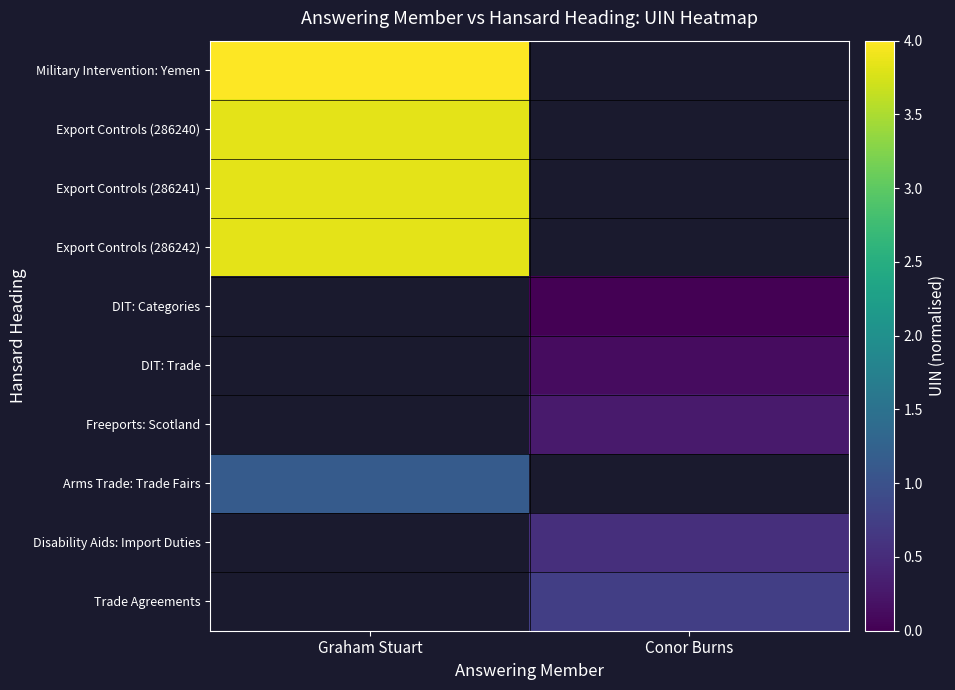

The DIT: Categories series shows 0.0 at Conor Burns. True or false?

True